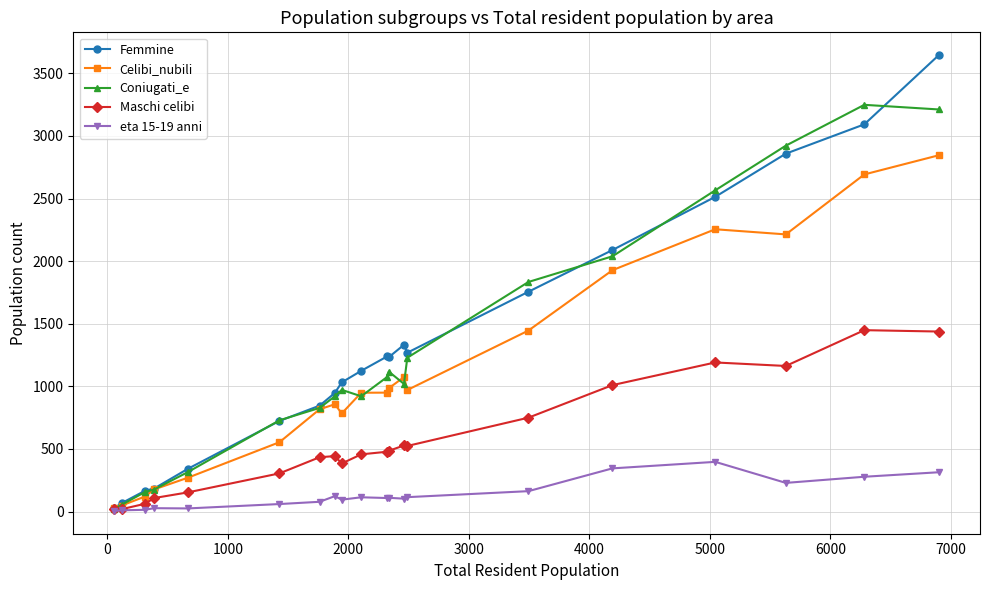

At how many categories does at least one series exceed 2149?

4